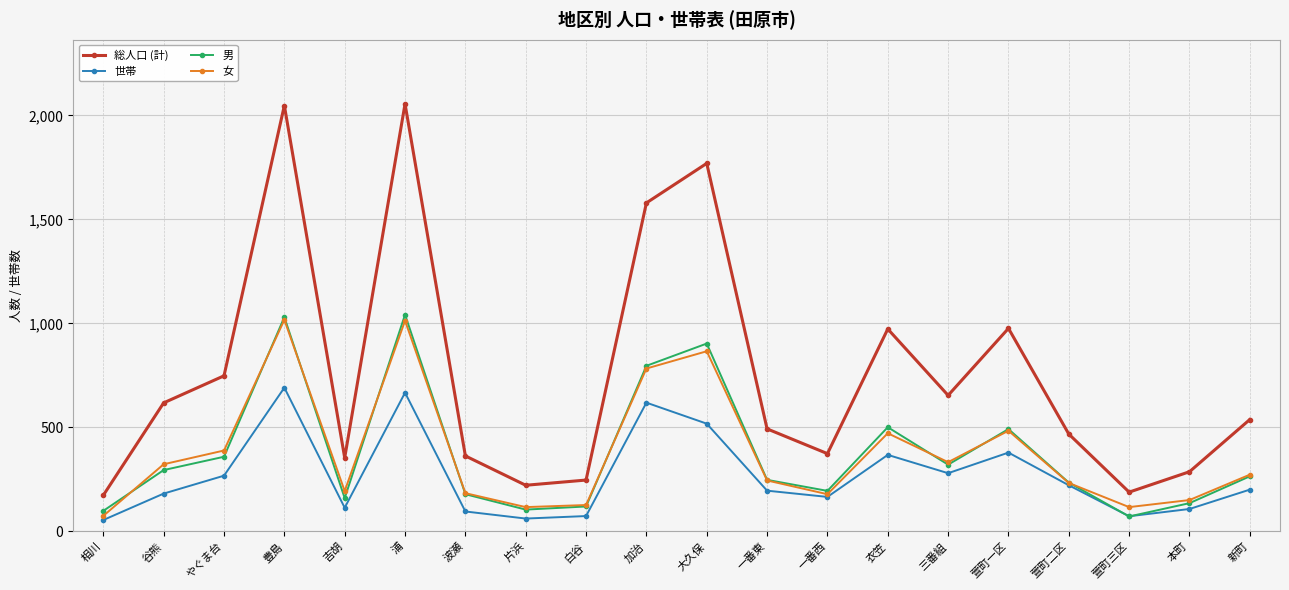

Which series has the largest total across all categories?

総人口 (計)